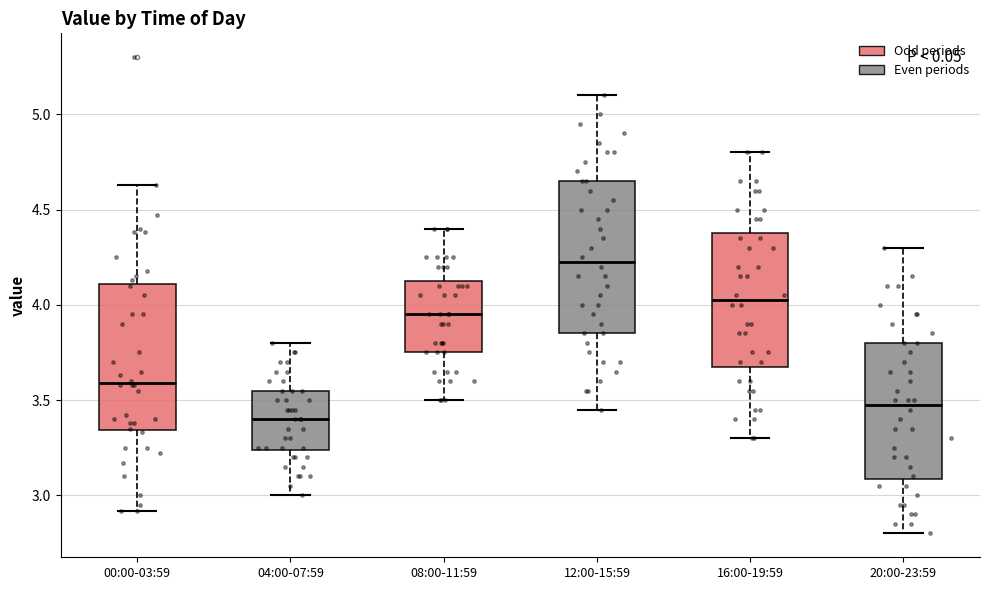

Which box has the lowest median line?

04:00-07:59